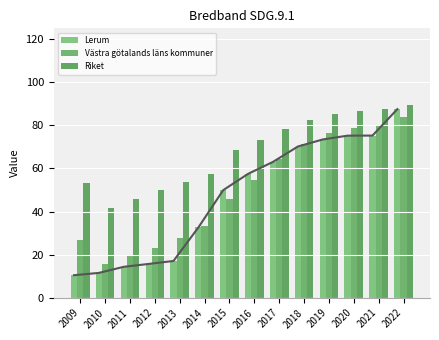

What is the difference between the Lerum values at 2015 and 2022?

37.6